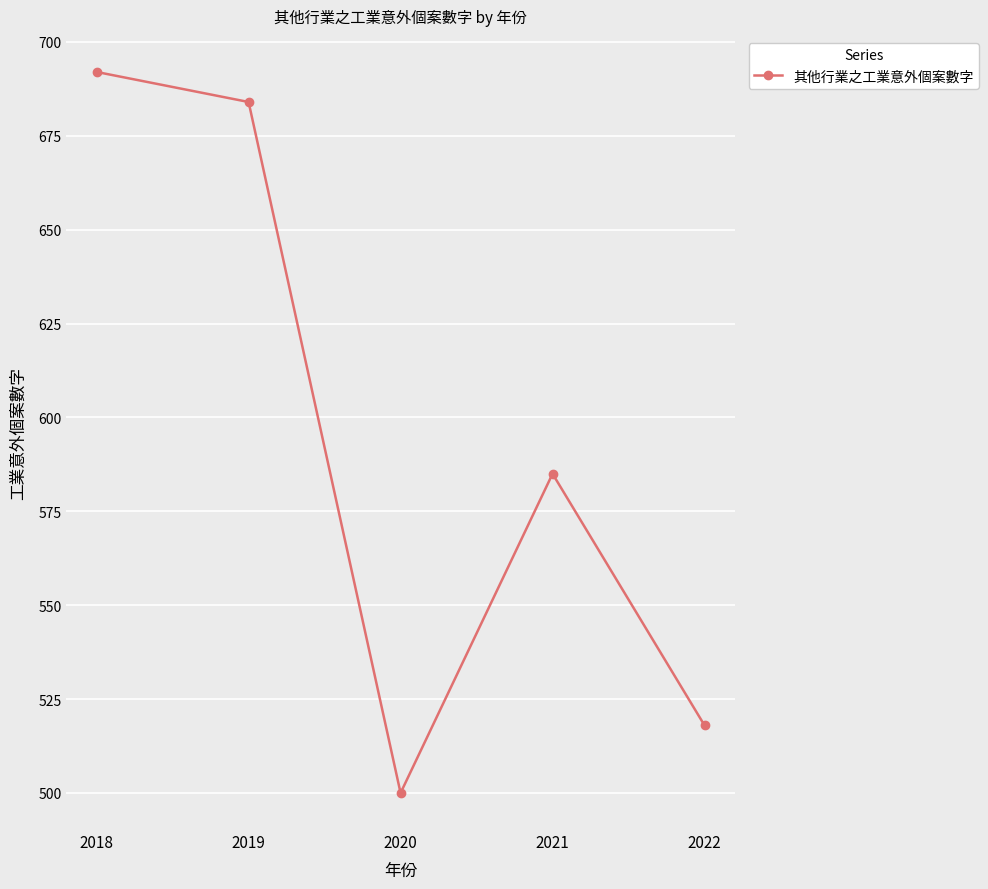

How many points are higher than both their immediate neighbors (excluding endpoints)?

1